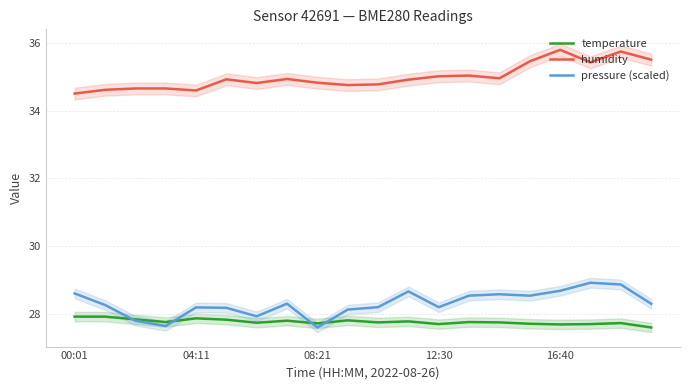

Which series has the largest total across all categories?

humidity